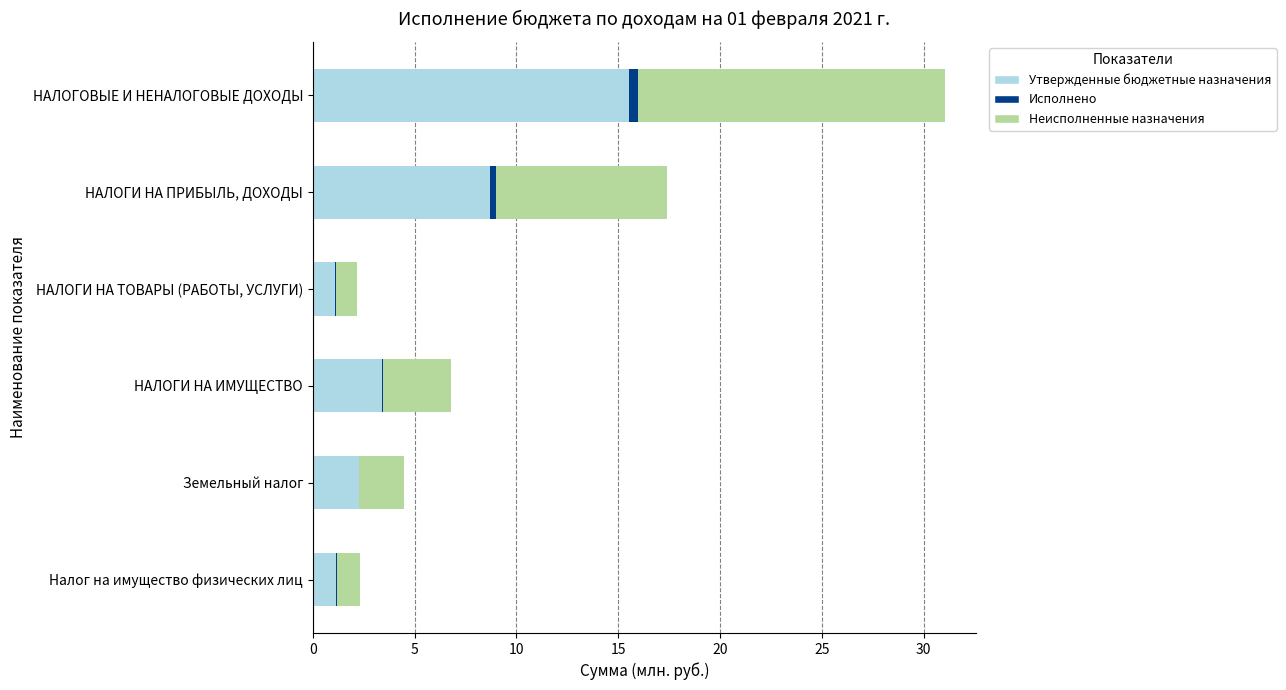

At which category is the sum across all series the highest?

НАЛОГОВЫЕ И НЕНАЛОГОВЫЕ ДОХОДЫ